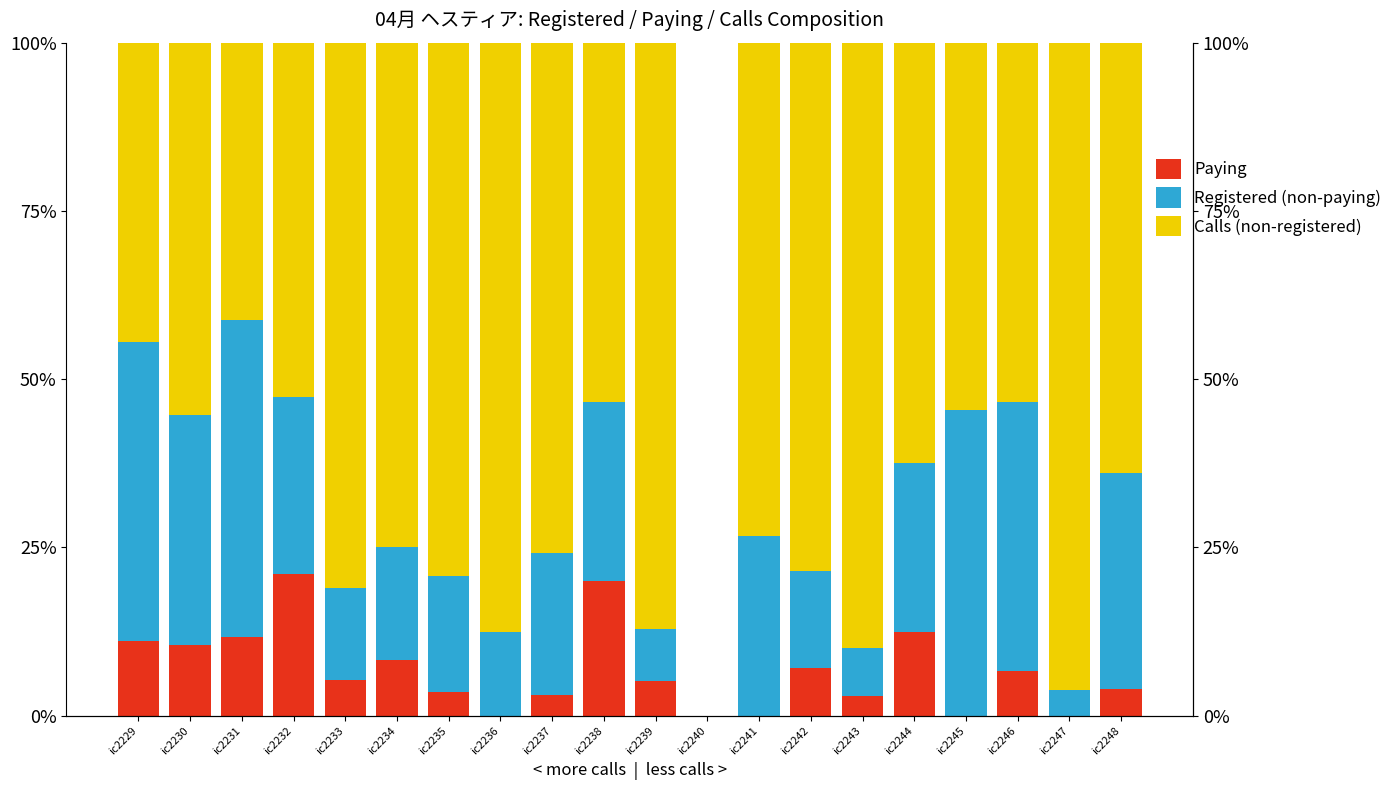

Which category has the highest value in the Registered (non-paying) series?

ic2231